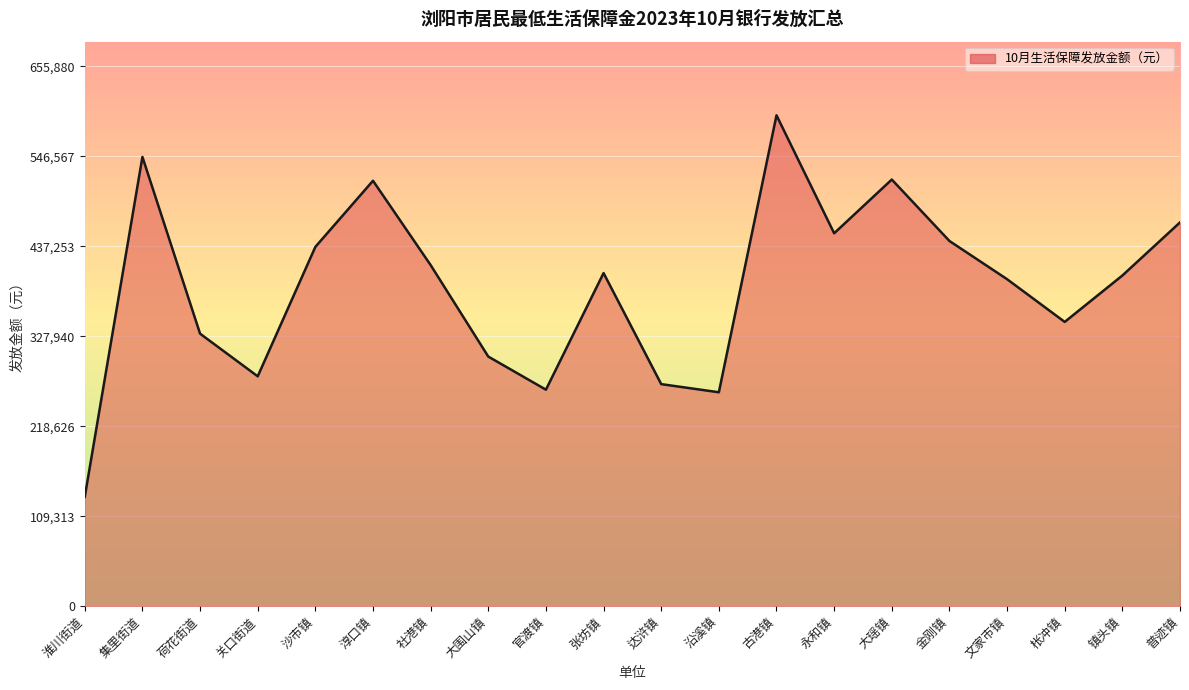

Does the chart have visible grid lines?

Yes